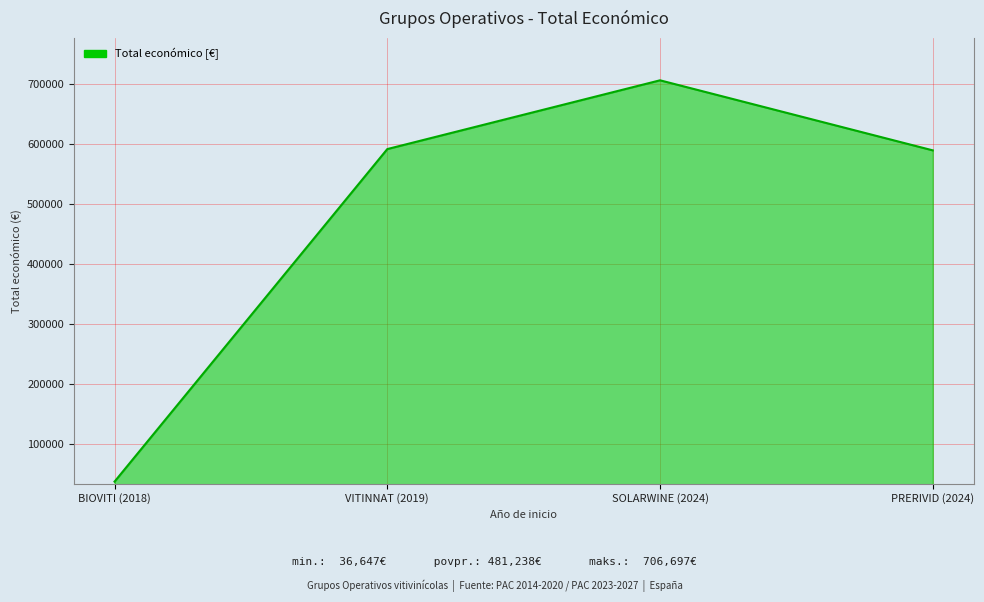

How many values are below 591878?

2